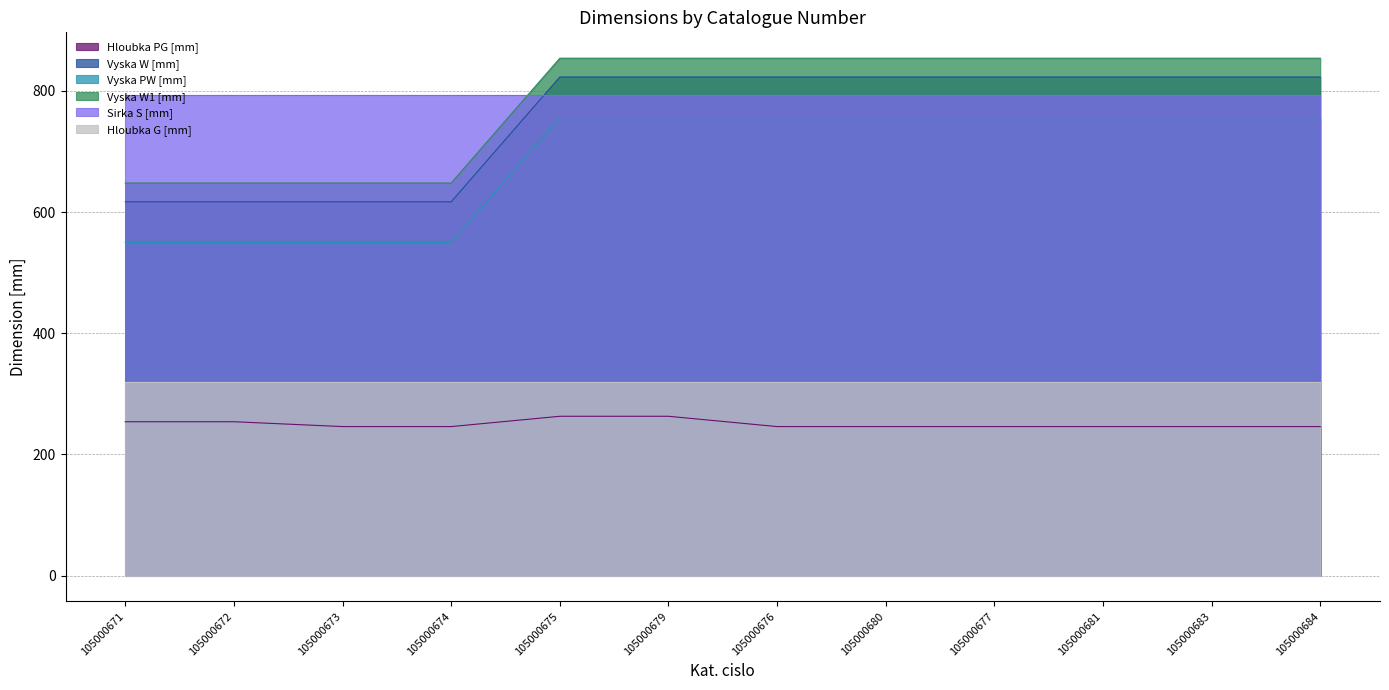

What is the difference between the maximum and minimum values in the Vyska W1 [mm] series?

206